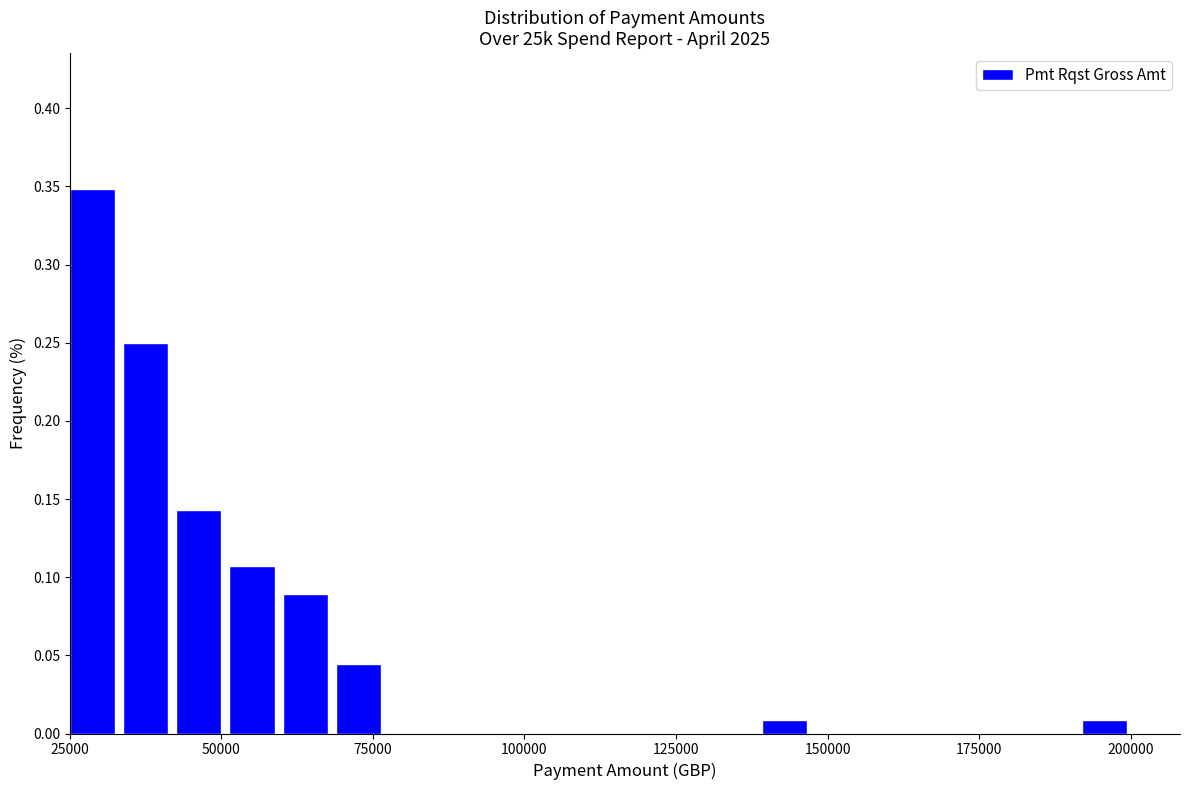

Read against the x-axis, roughly where is the centre of the tallest bar?

30000